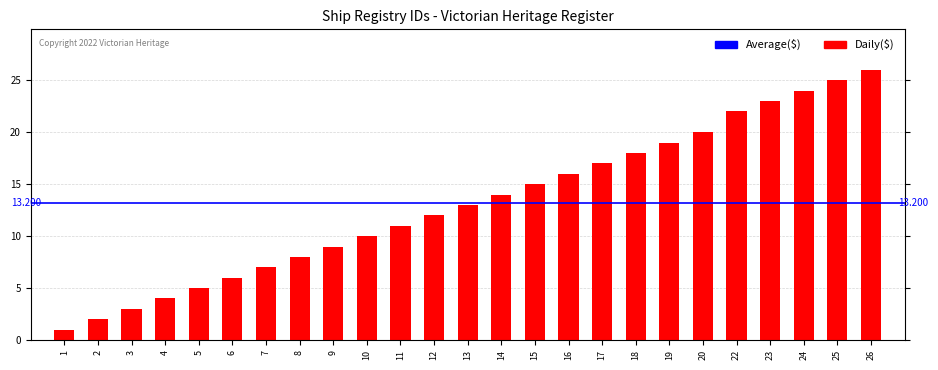

Are the bars horizontal?

No